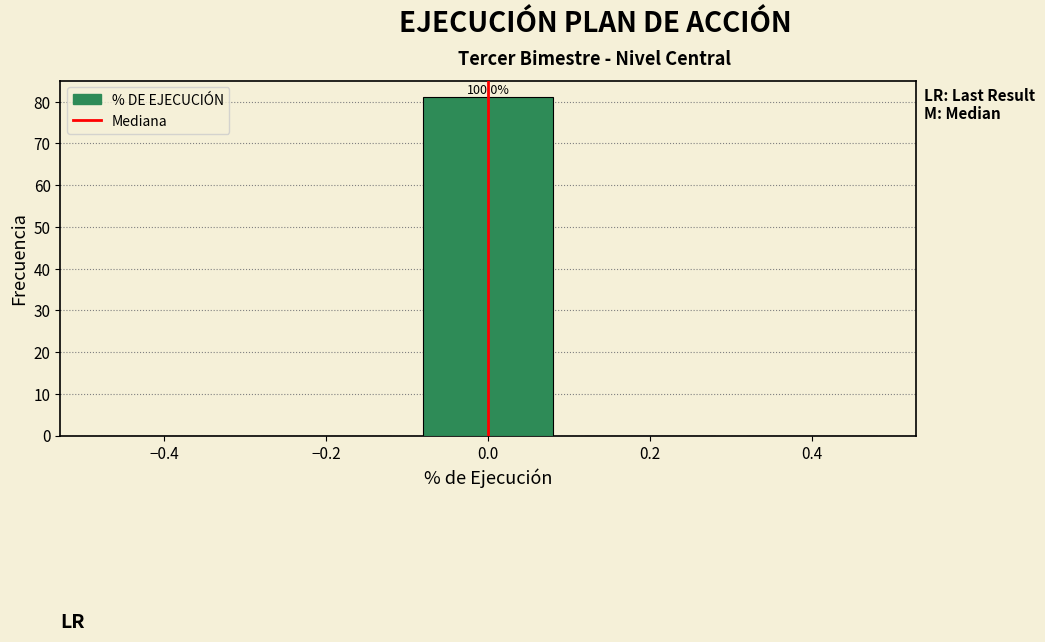

Over which range of the x-axis is the bar tallest?

-0.1 to 0.1